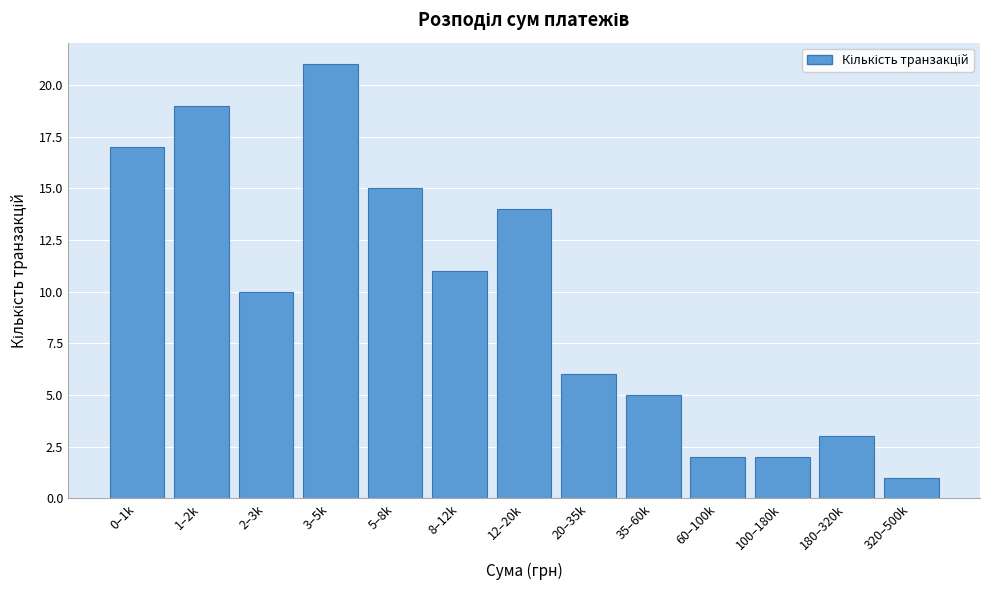

Reading right to left, transcribe all the data shown in this chart.

1	3	2	2	5	6	14	11	15	21	10	19	17